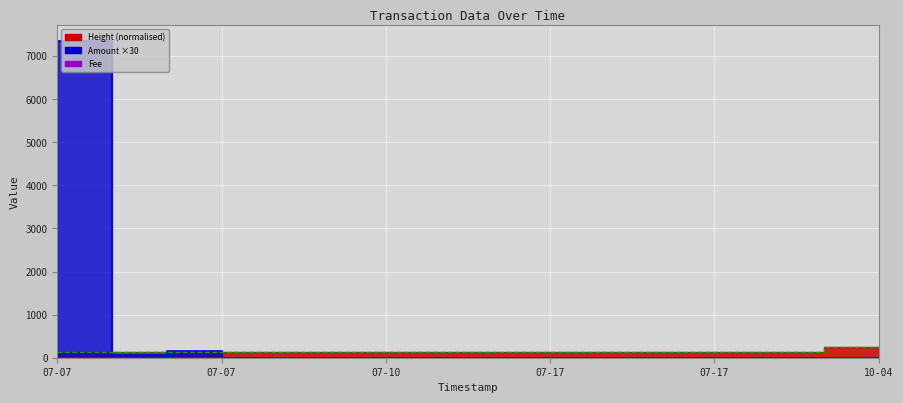

What is the value of the Fee point at the 15th from the left?

1.0